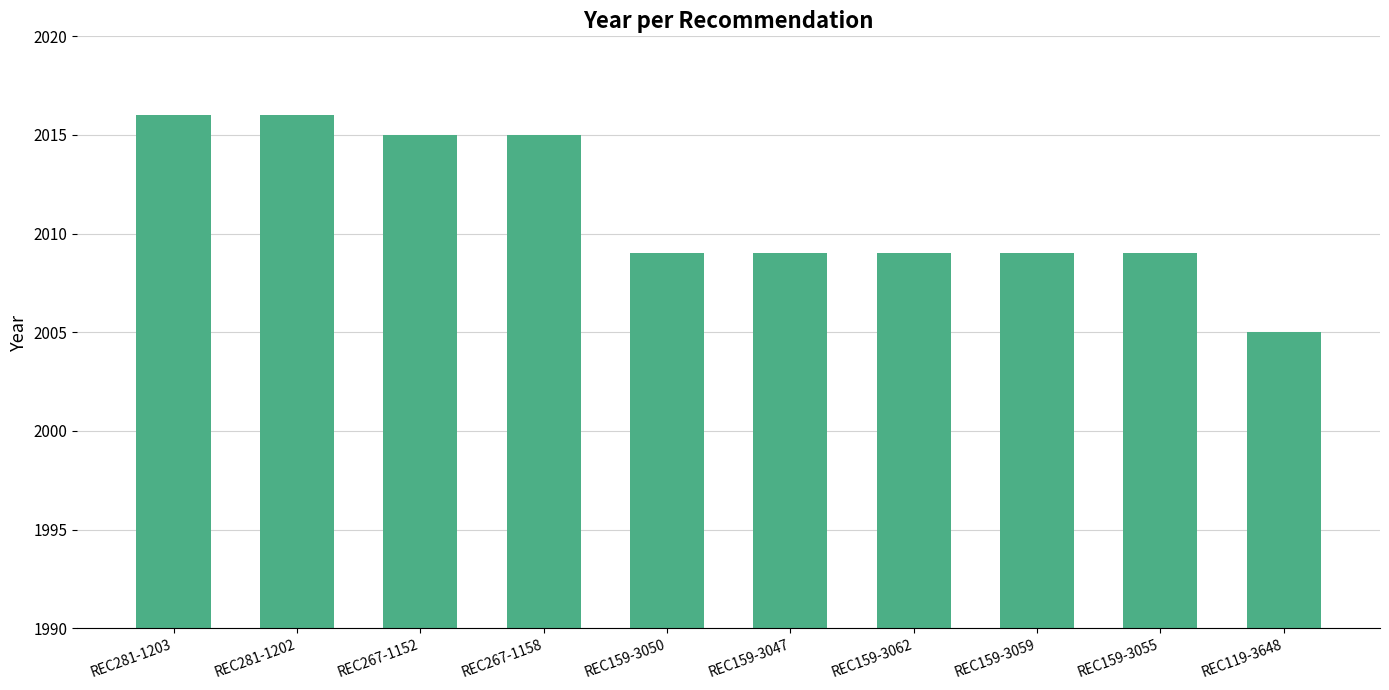

What is the difference between the maximum and minimum values?

11